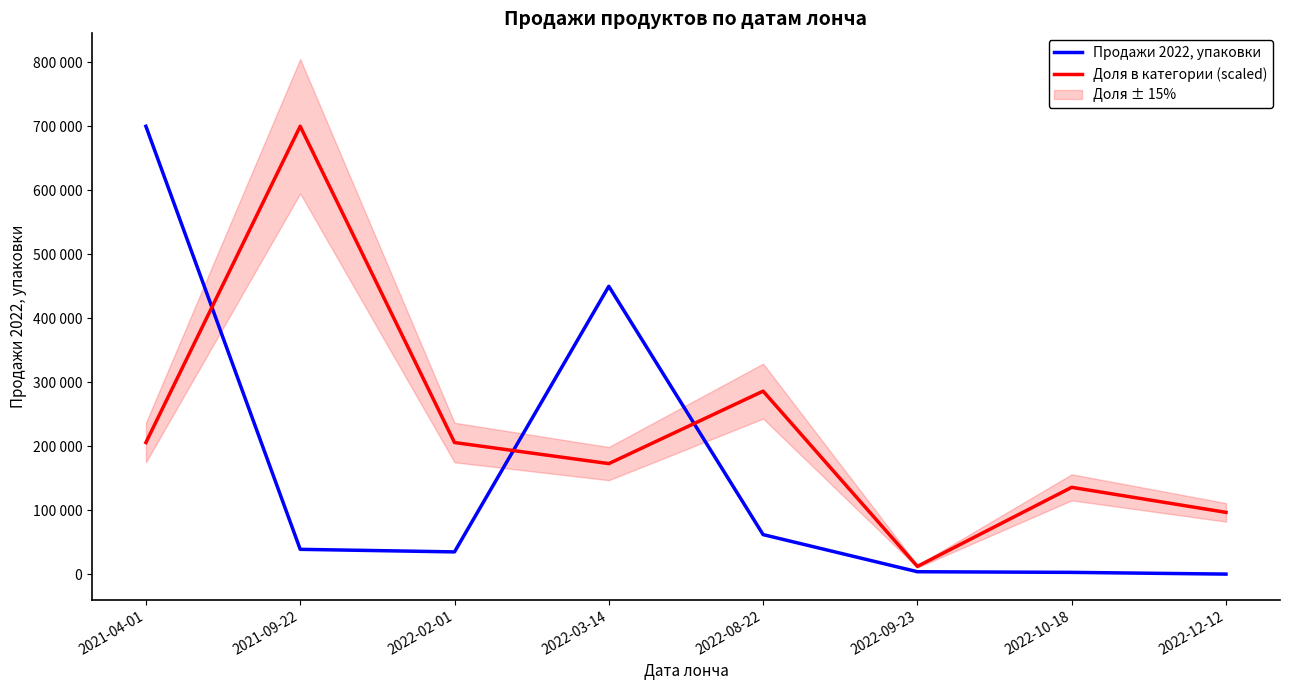

True or false: Доля в категории (scaled) and Продажи 2022, упаковки cross at least once.

True